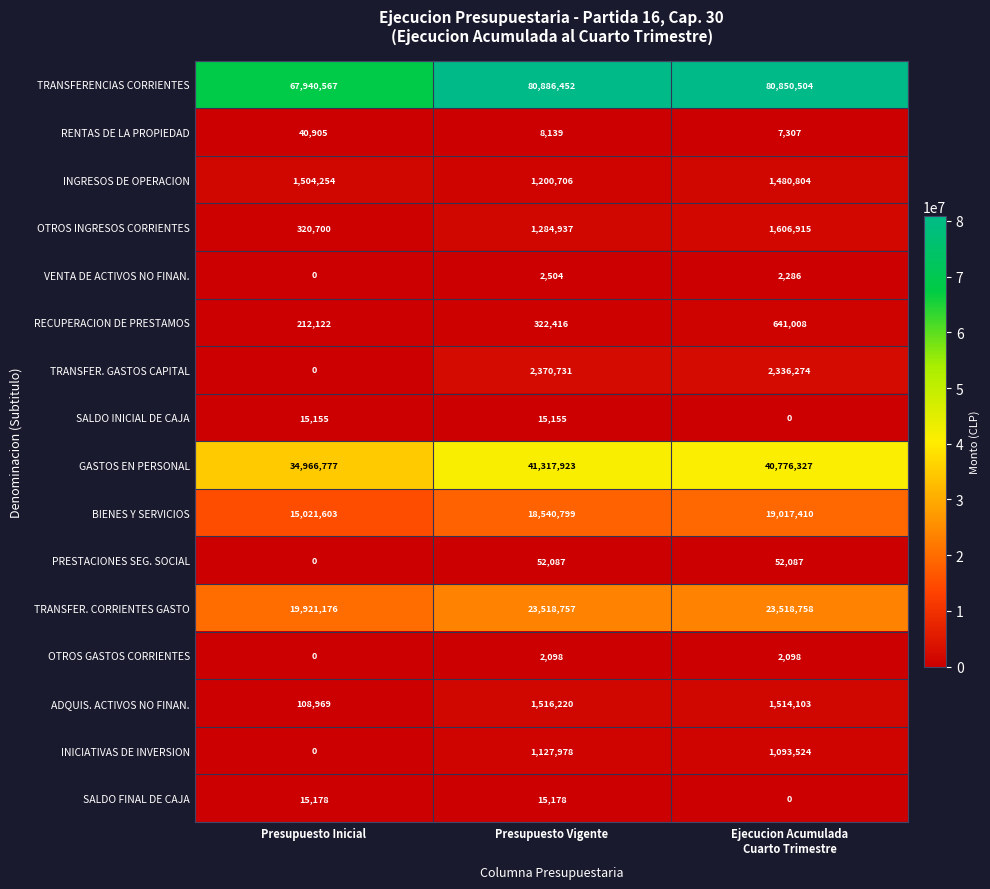

How many categories are shown in the chart?

3